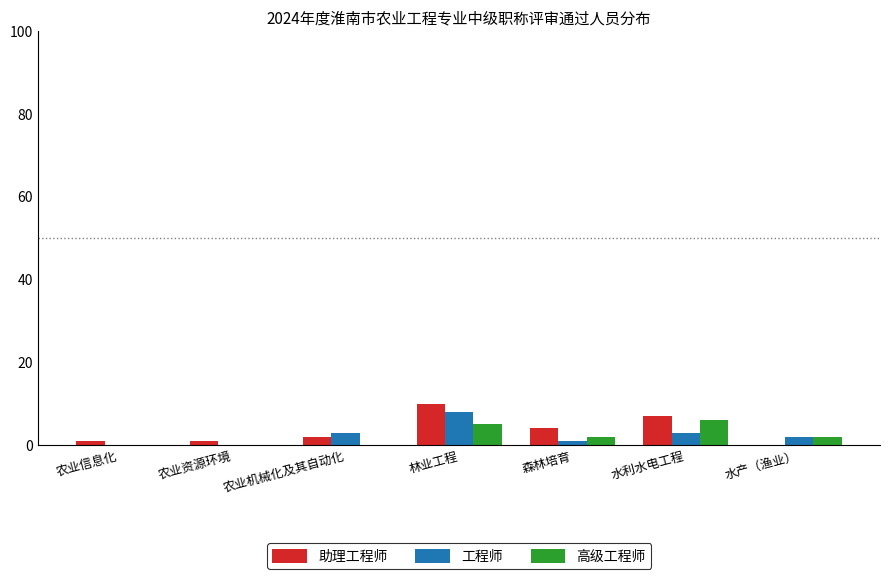

Is the value of 助理工程师 at 水产（渔业） greater than the value of 工程师 at 林业工程?

No